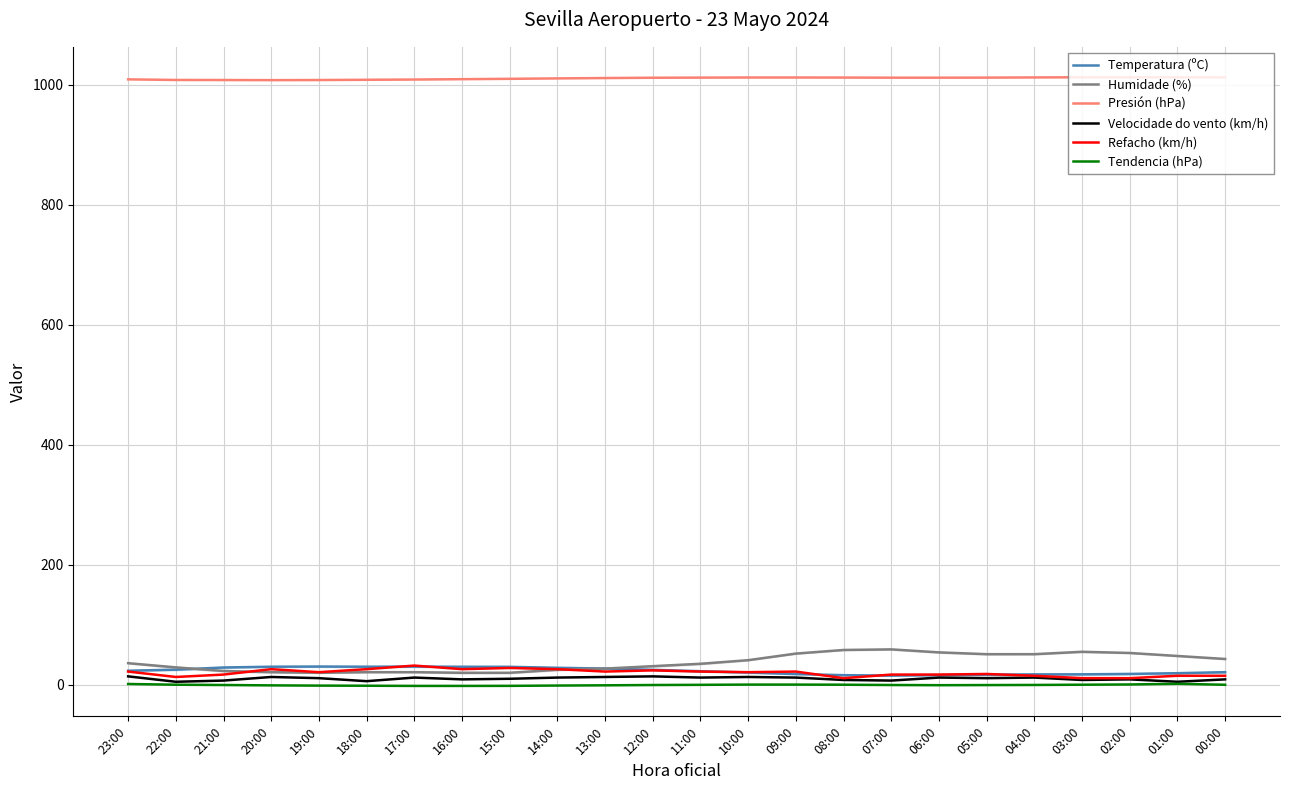

Which category has the lowest value in the Presión (hPa) series?

20:00